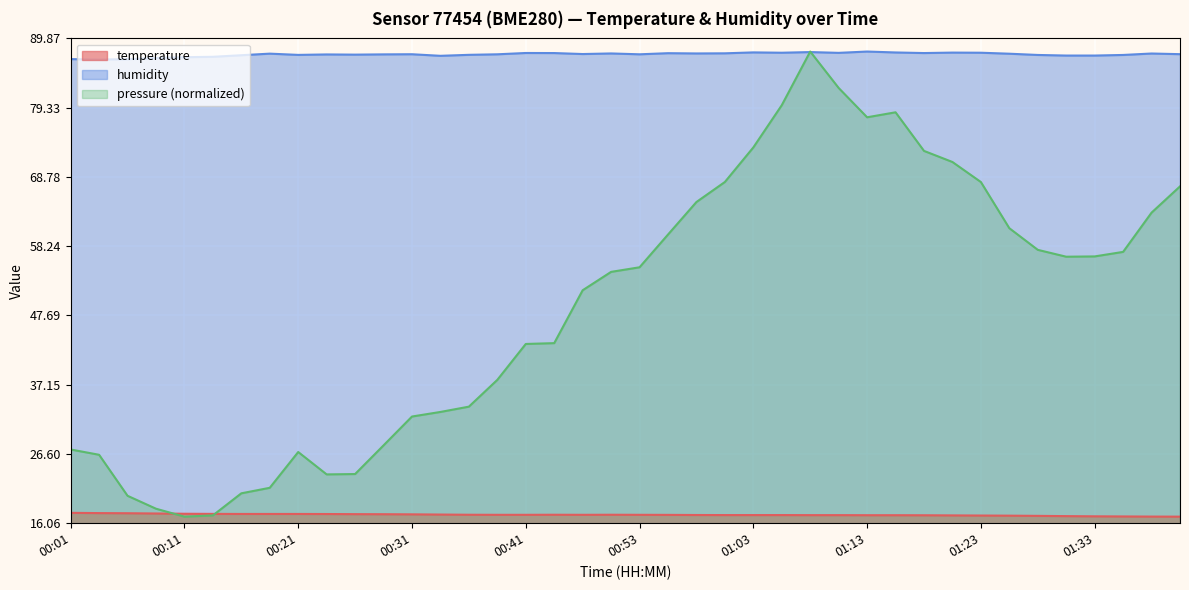

Between 00:48 and 00:58, which series saw the biggest shift?

humidity